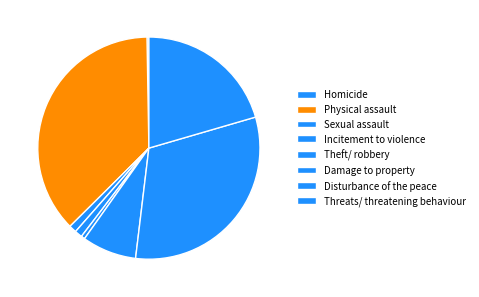

To the nearest percent, what percentage of the pie is Incitement to violence?

1%